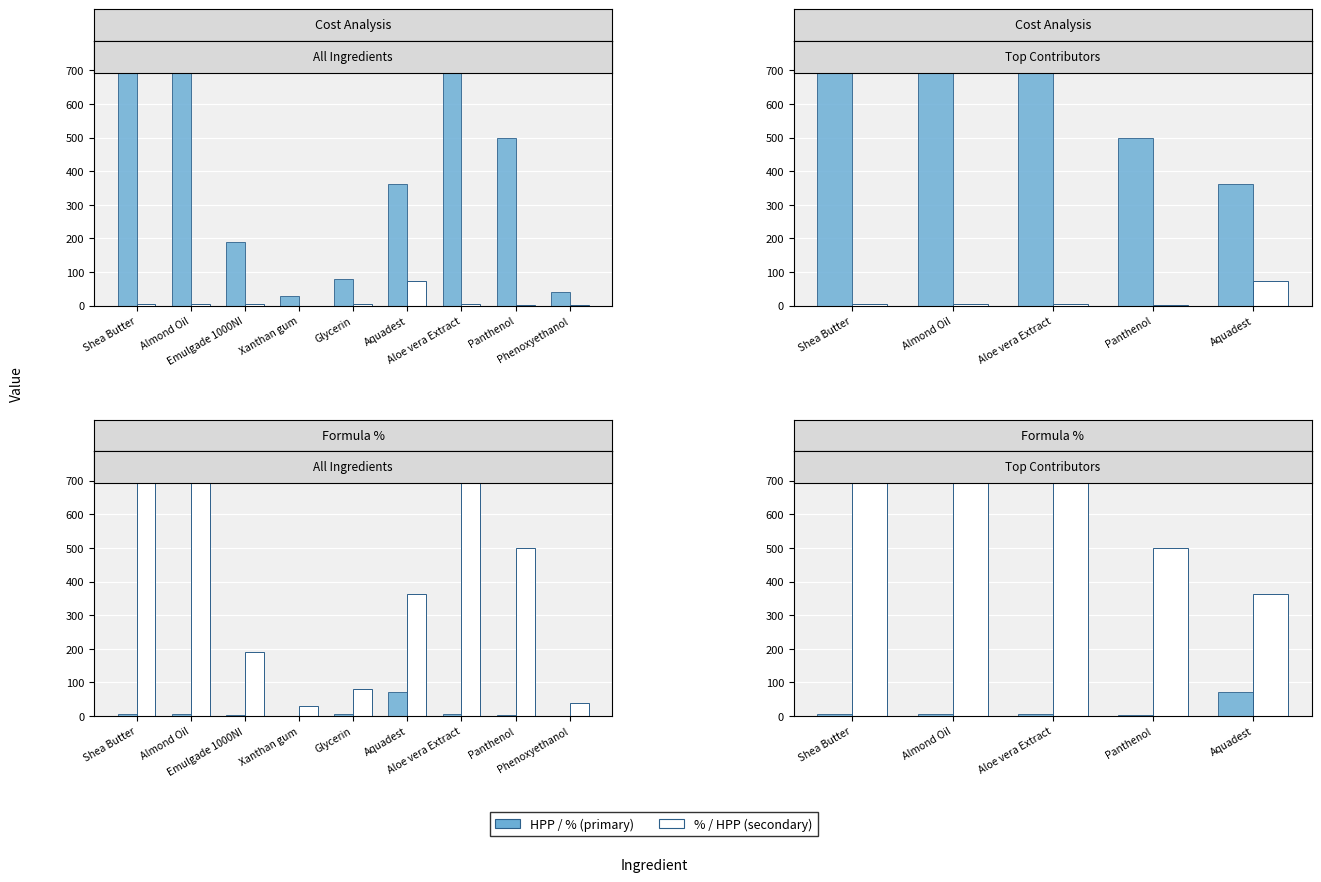

Which series has the largest total across all categories?

% / HPP (secondary)